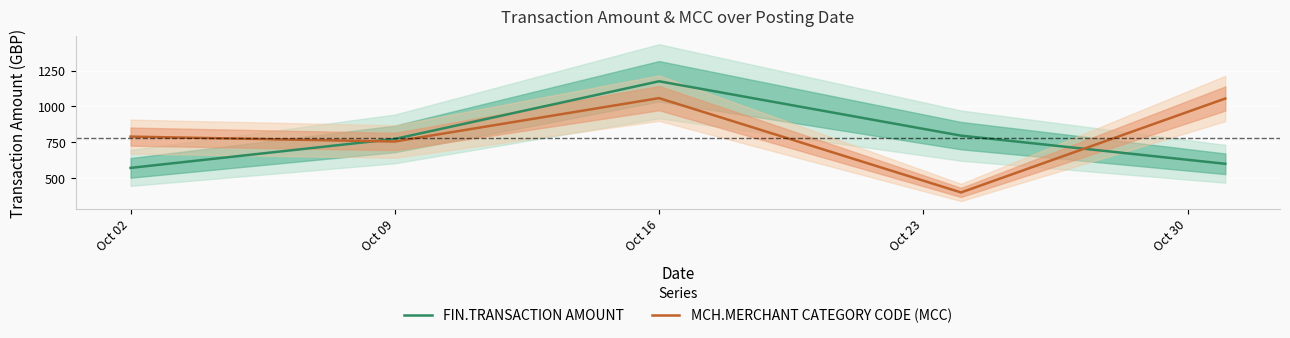

True or false: MCH.MERCHANT CATEGORY CODE (MCC) has more than 2 points higher than both neighbors.

False